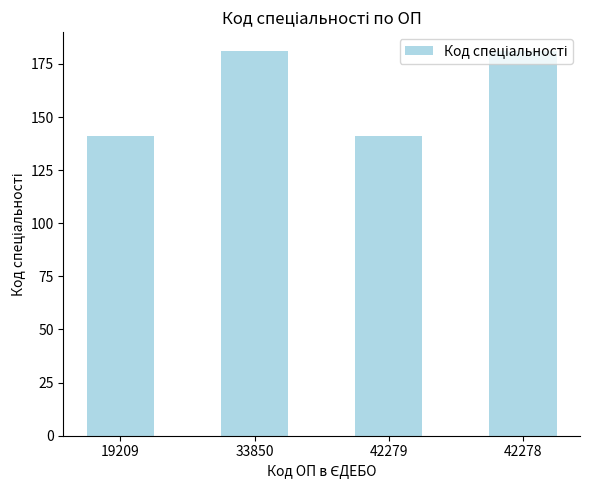

Reading right to left, extract all data points from this chart.

181	141	181	141